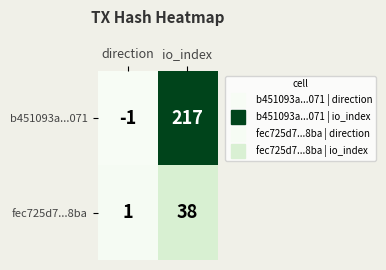

At which category does the chart reach its peak across all series?

io_index